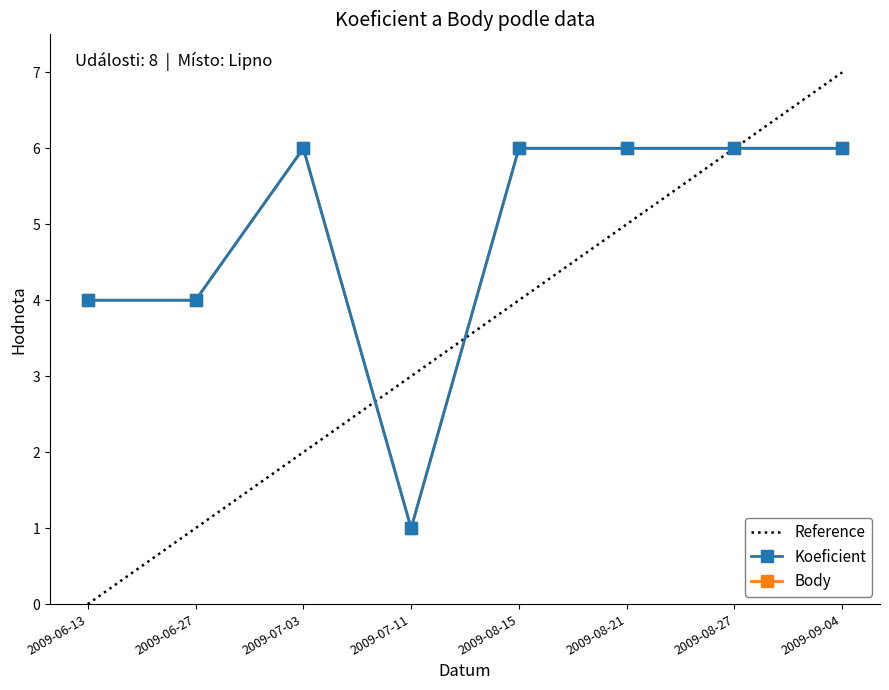

At which label does Reference reach its minimum?

2009-06-13